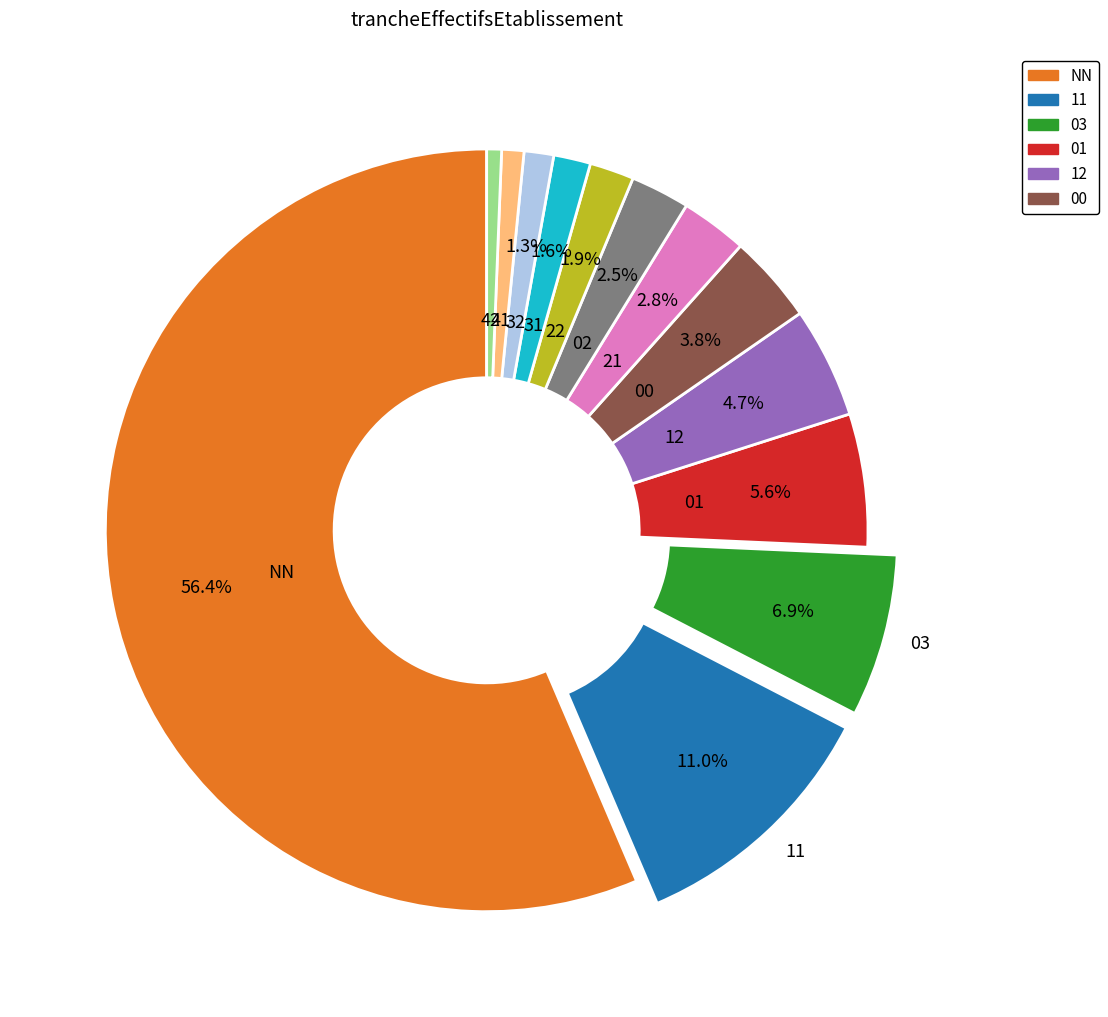

Is there a majority slice in this chart?

Yes